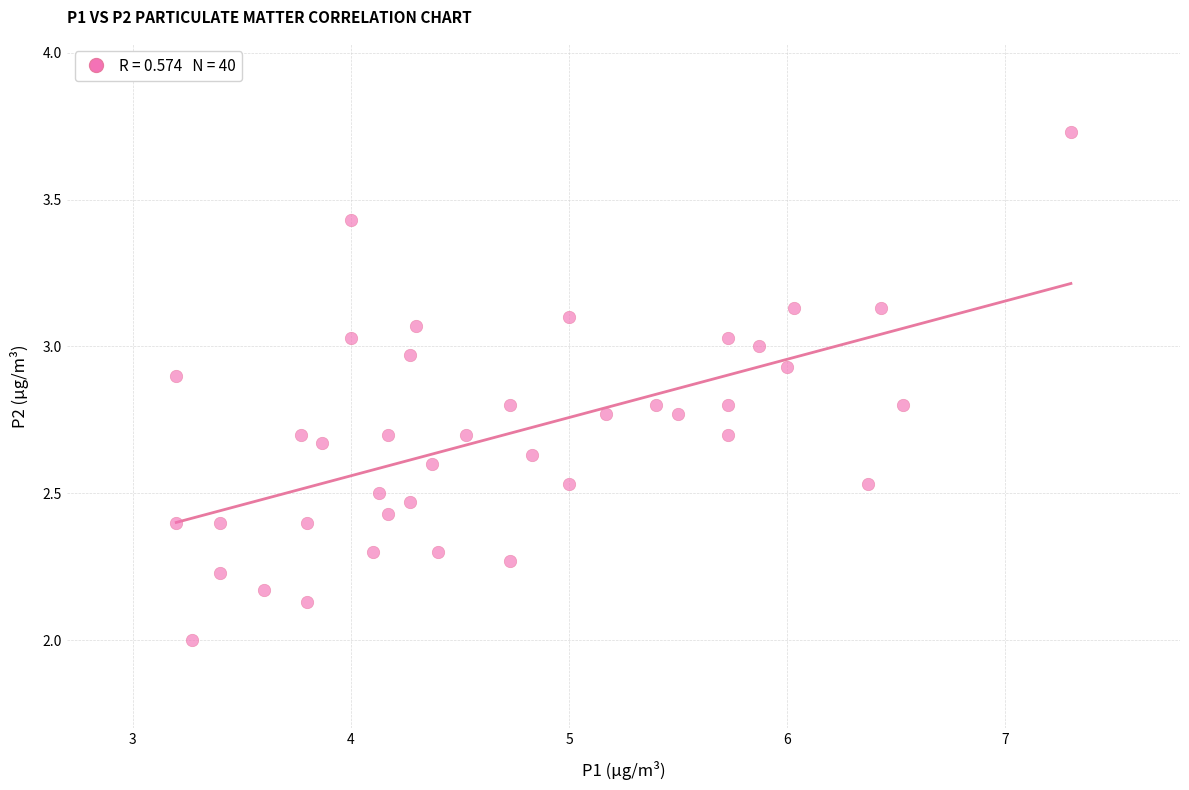

What is the range of X values (max minus min)?

4.1